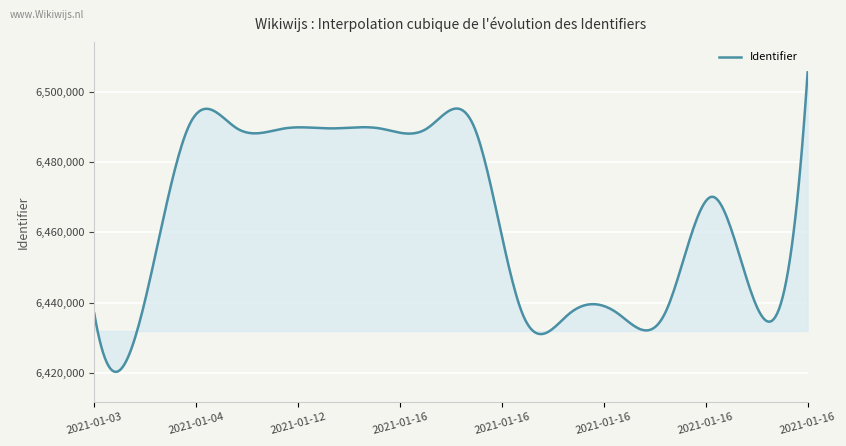

What is the smallest value displayed?

6420245.5